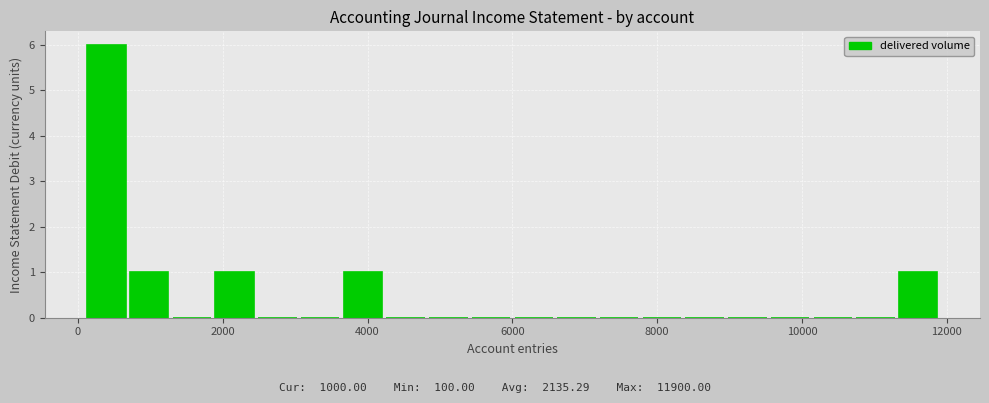

Around what value on the x-axis is the tallest bar? Give the approximate position of its centre, as read against the axis.

400